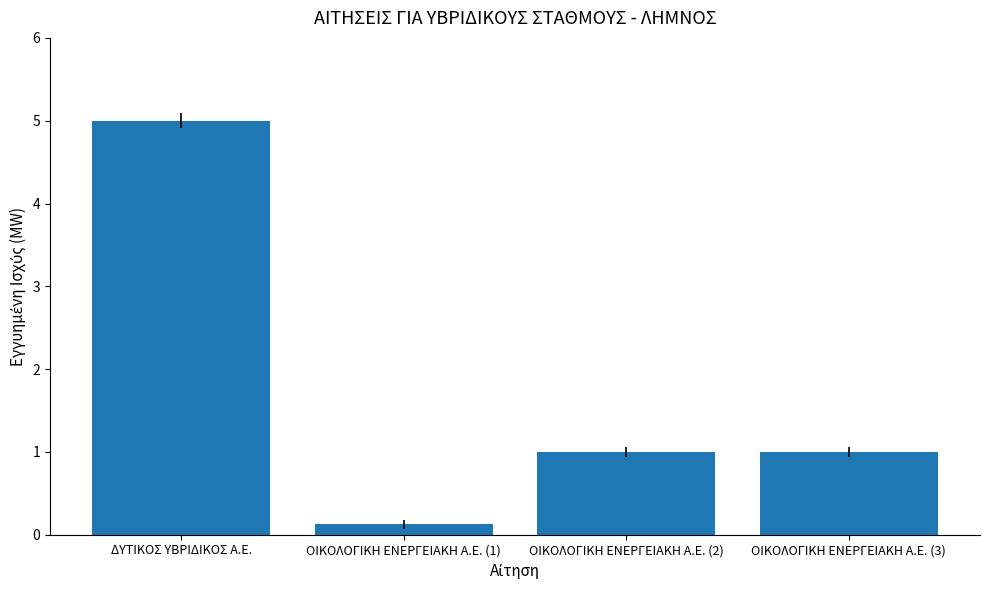

Are the bars horizontal?

No